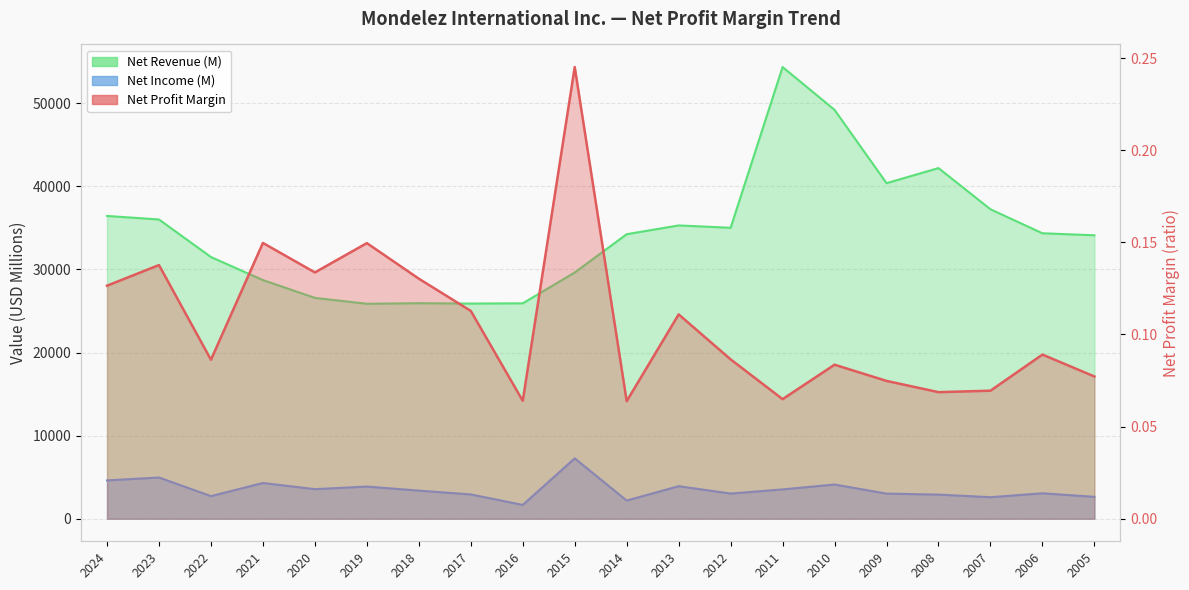

What is the difference between the second highest and second lowest values in the Net Revenue (M) series?

23311.0